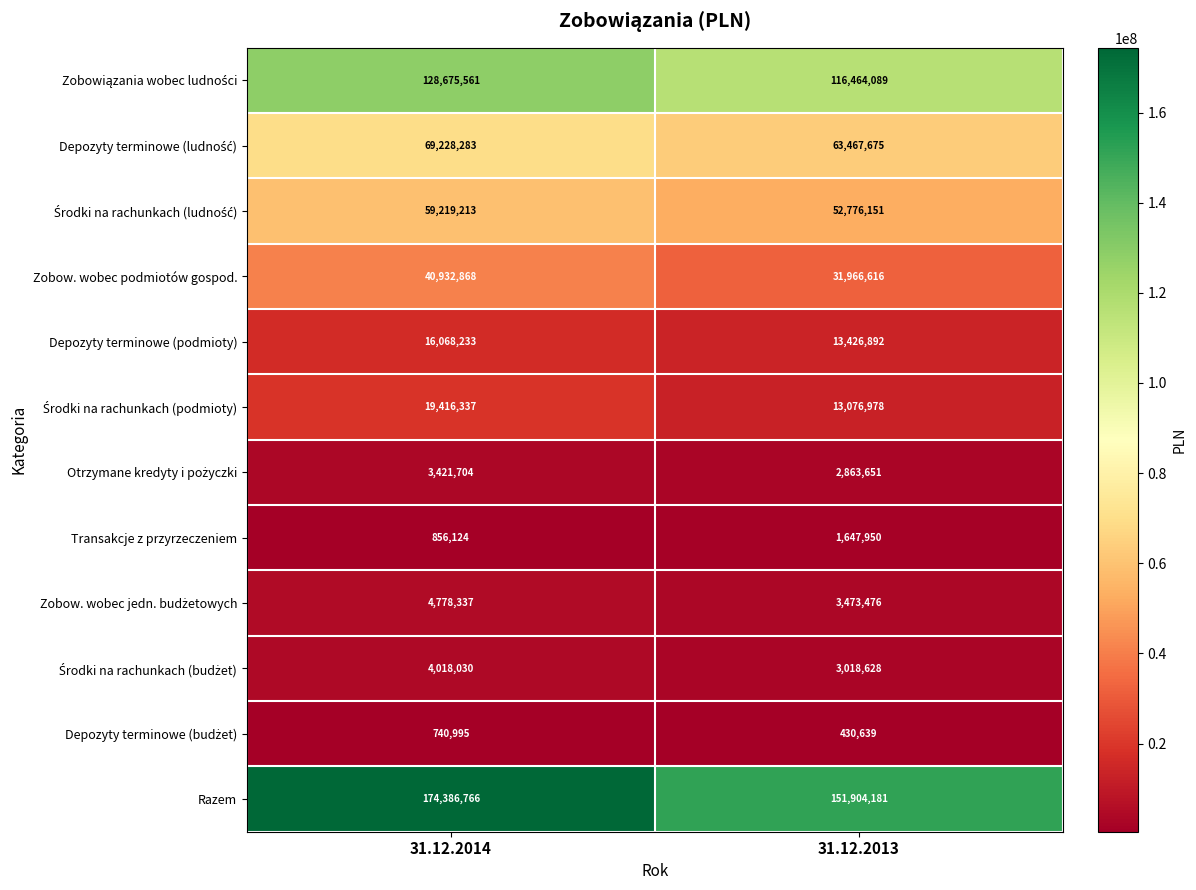

At which category does the chart reach its minimum across all series?

31.12.2013